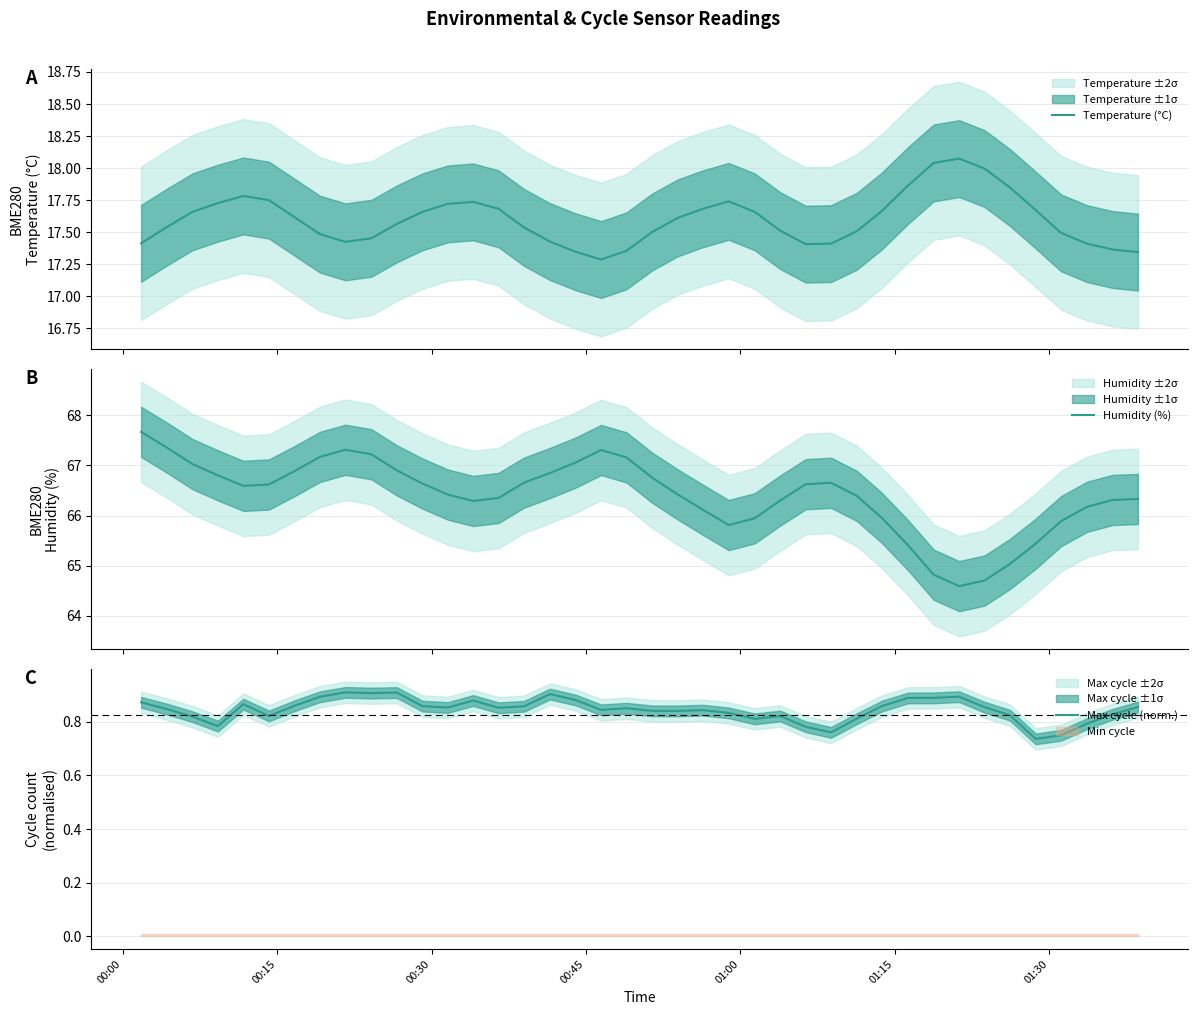

How many interior local peaks does the Humidity (%) series have?

3